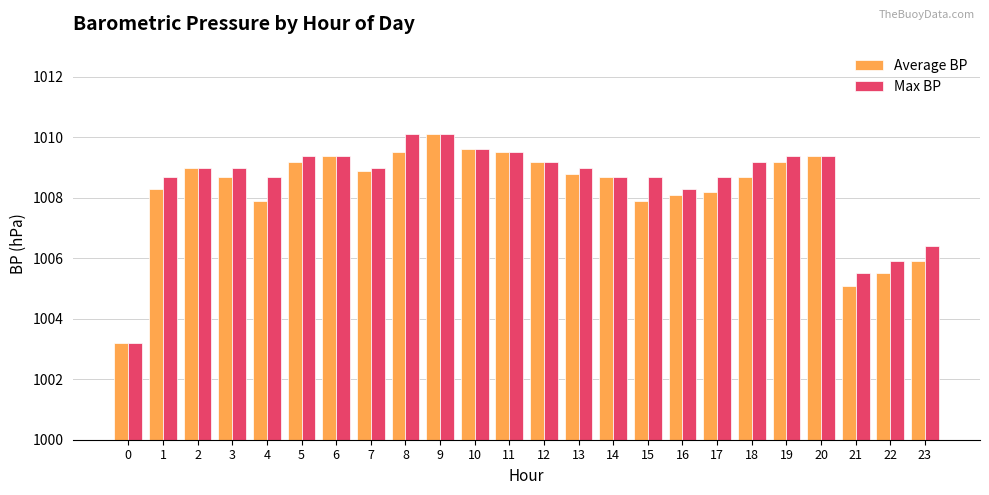

True or false: Max BP has a value of 1009.6 at 10.

True